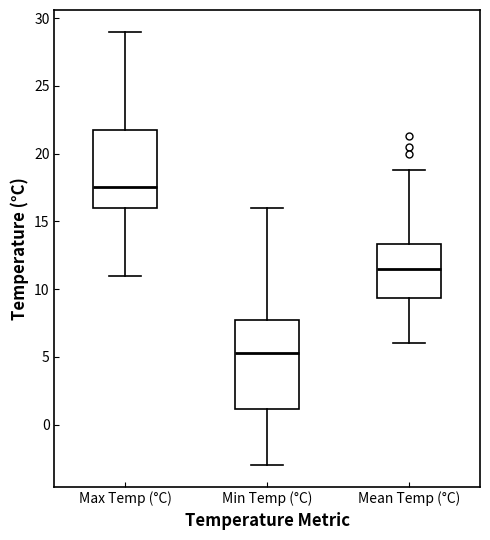

Which box has the highest median line?

Max Temp (°C)